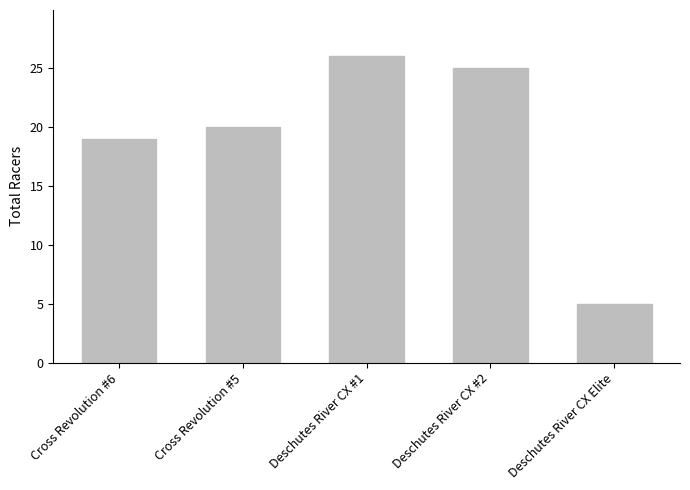

List the labels in order of value, largest first.

Deschutes River CX #1, Deschutes River CX #2, Cross Revolution #5, Cross Revolution #6, Deschutes River CX Elite